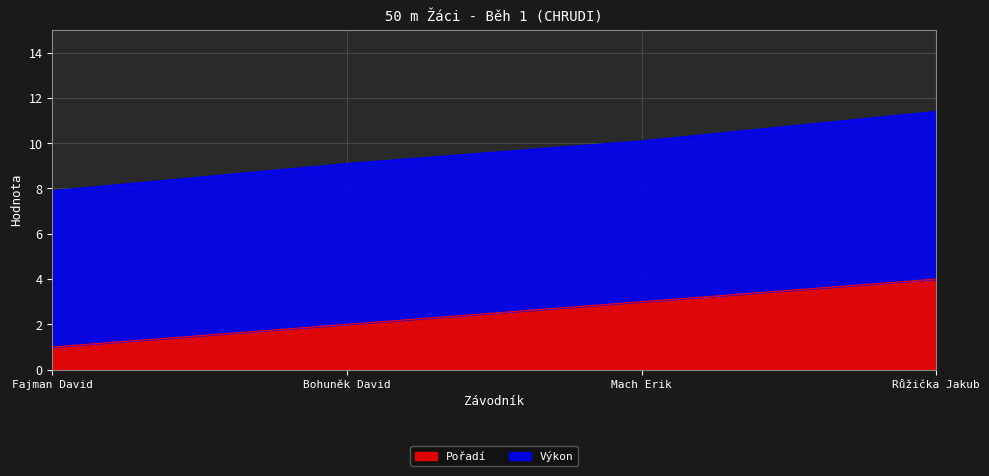

How many values are below 3?

2